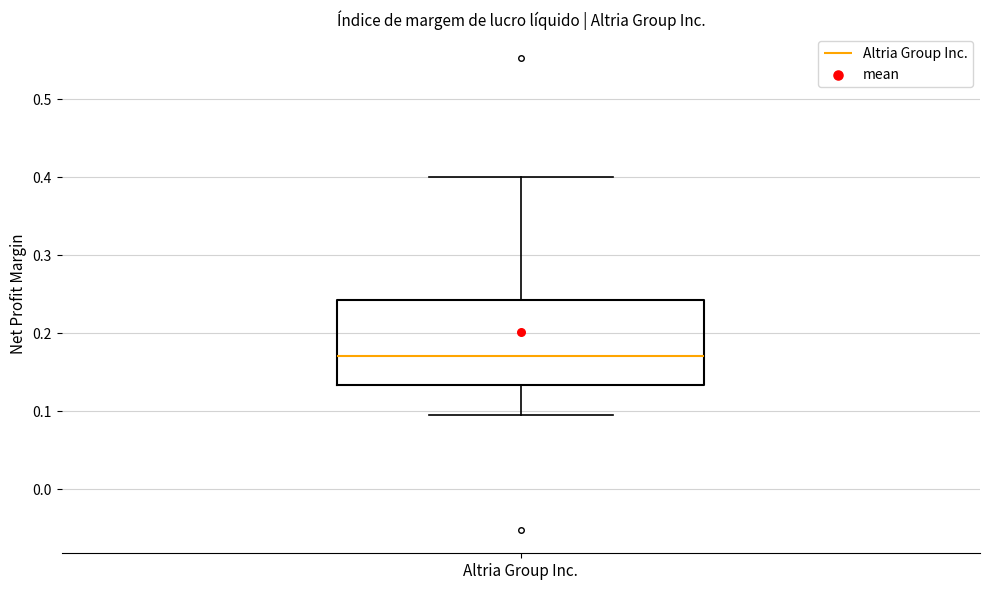

Transcribe this box plot: give where the median line is, the range the box spans, and where the two whiskers end, as read against the y-axis. The values are not printed on the chart, so give them approximately, as read against the axis.

median 0.17, box 0.13 to 0.24, whiskers 0.10 to 0.40